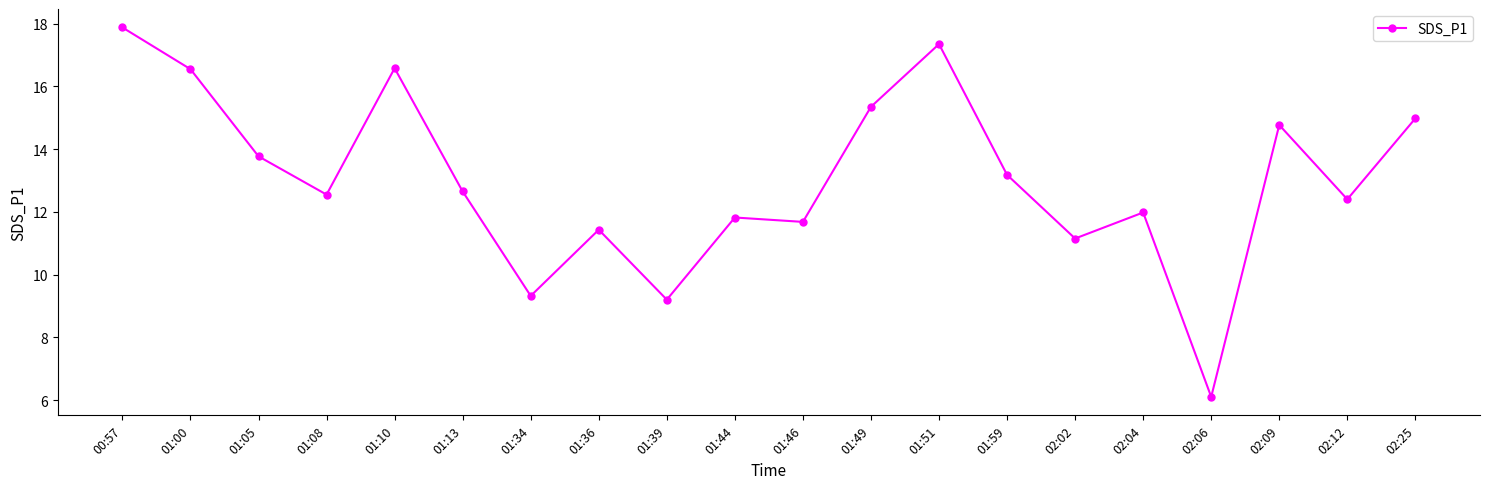

Count the number of categories in the chart.

20